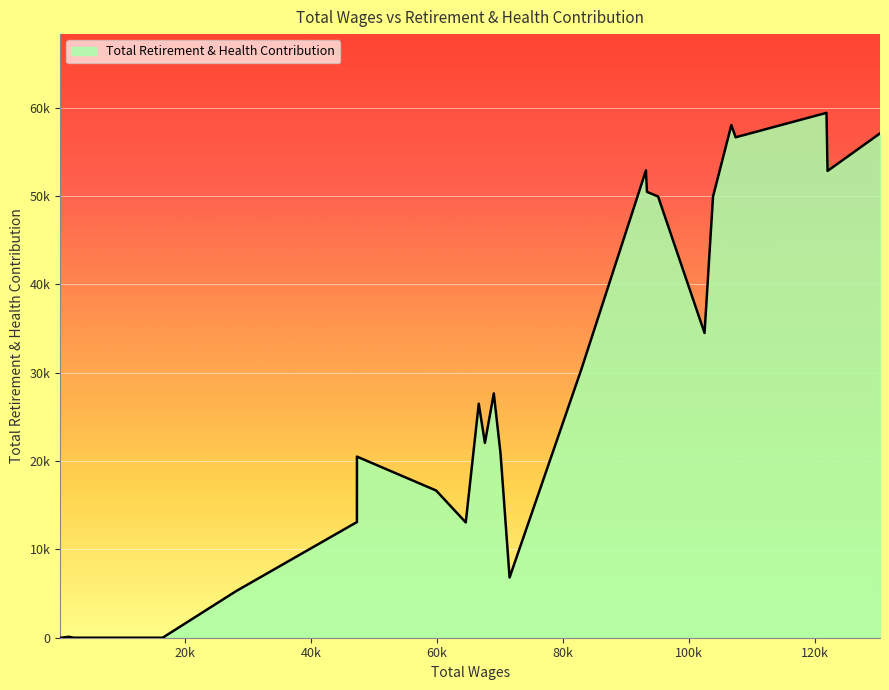

Does the chart display data point markers on the line(s)?

No